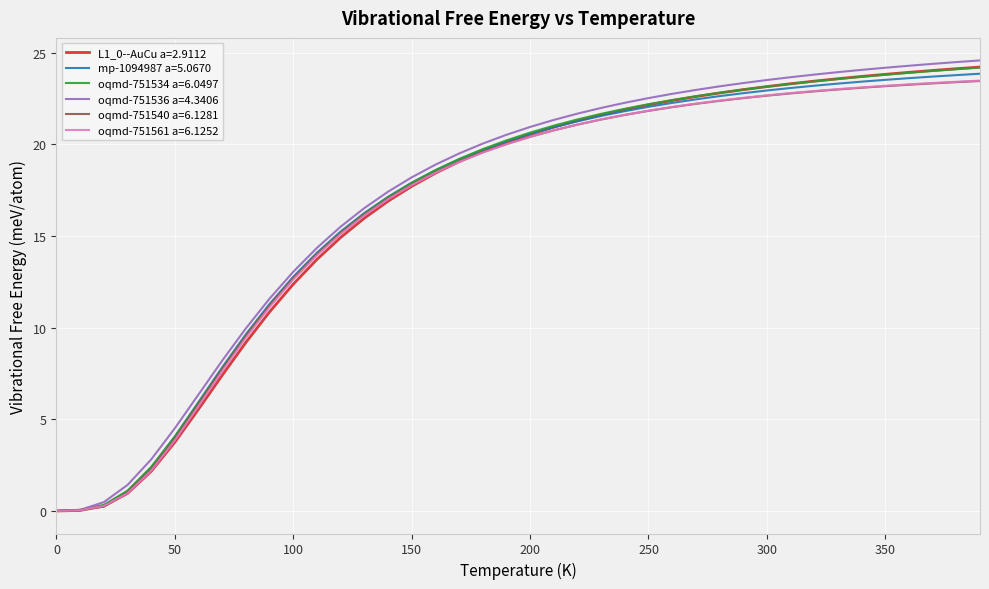

Which series has the largest range (max minus min)?

oqmd-751536 a=4.3406